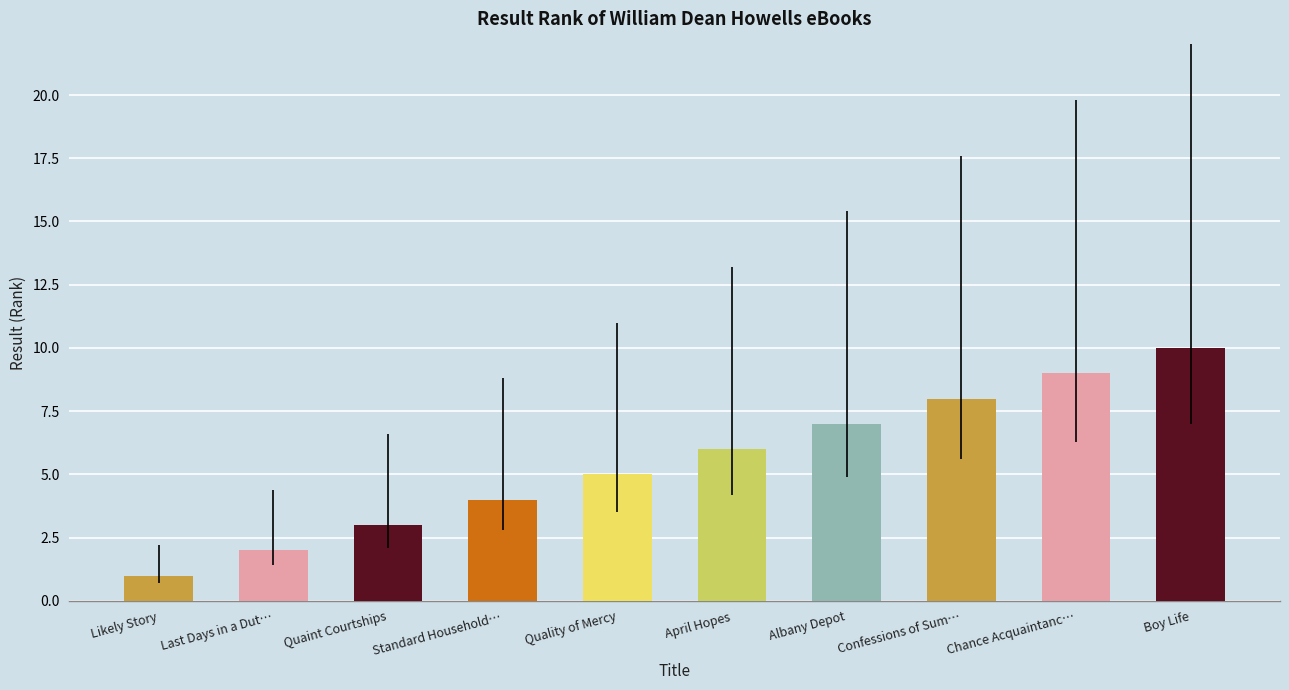

Approximately how many times larger is the value at Confessions of Sum… compared to Boy Life?

0.8